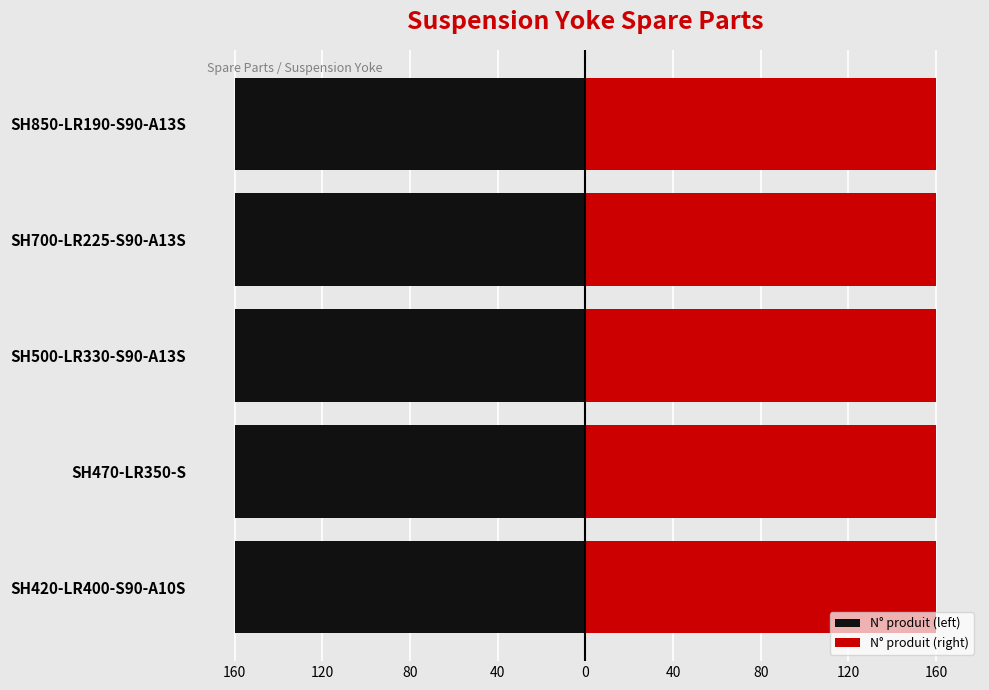

What is the spread (max minus min) of values at SH420-LR400-S90-A10S?

320.0